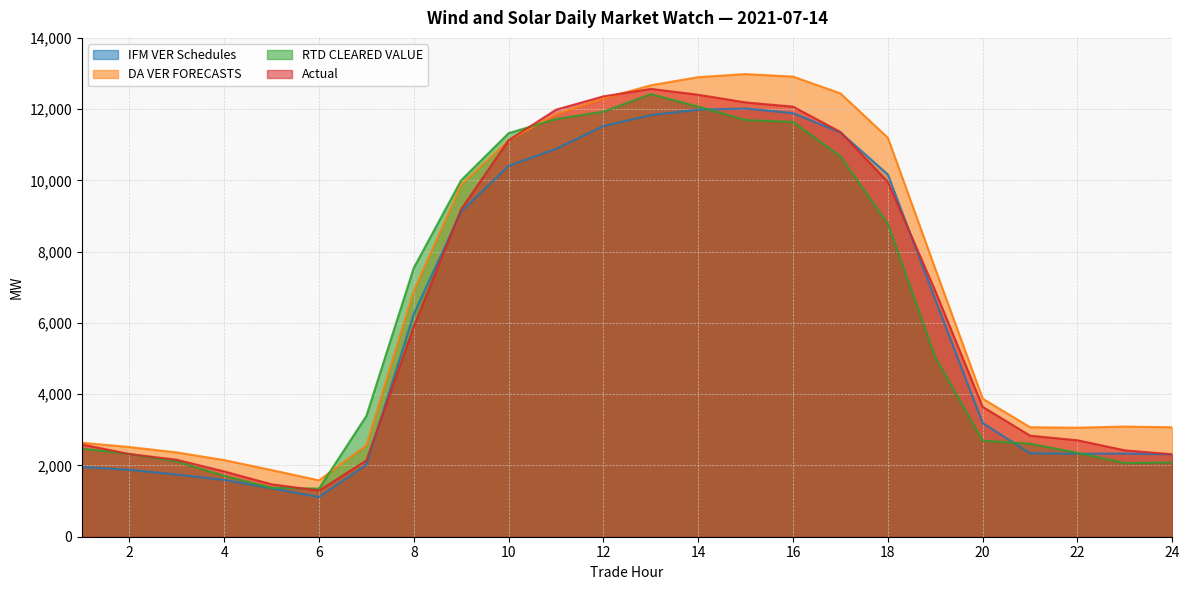

At how many categories does at least one series exceed 3137?

14